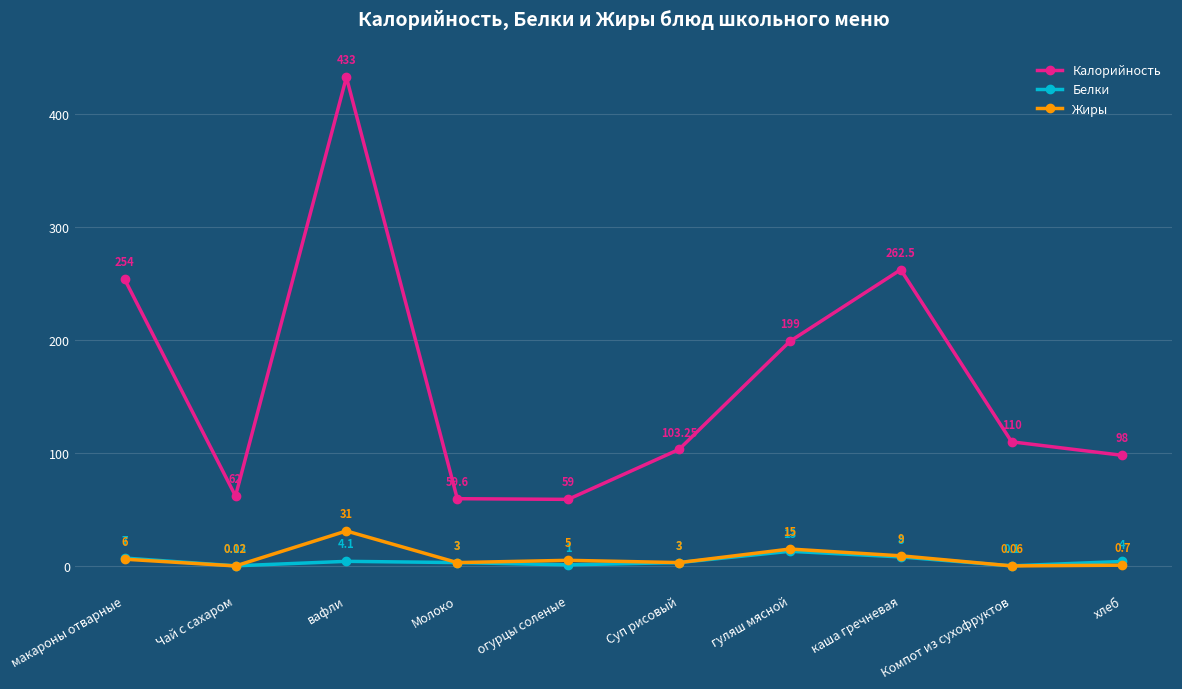

Between огурцы соленые and Компот из сухофруктов, which series saw the biggest shift?

Калорийность